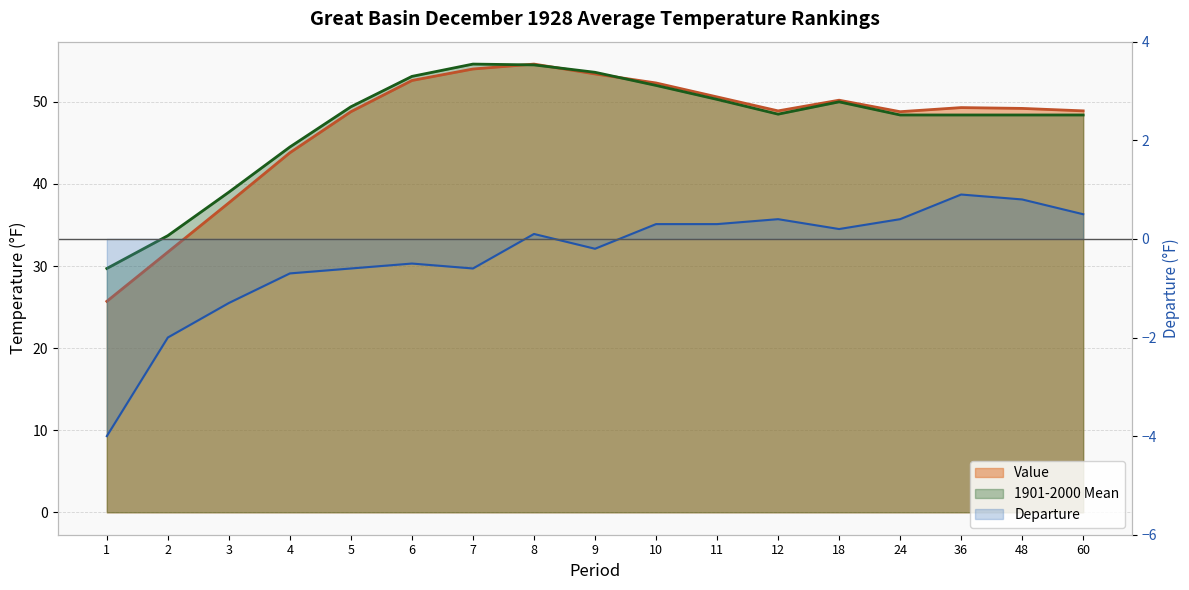

In Departure, how many points are higher than both neighbors (excluding endpoints)?

4